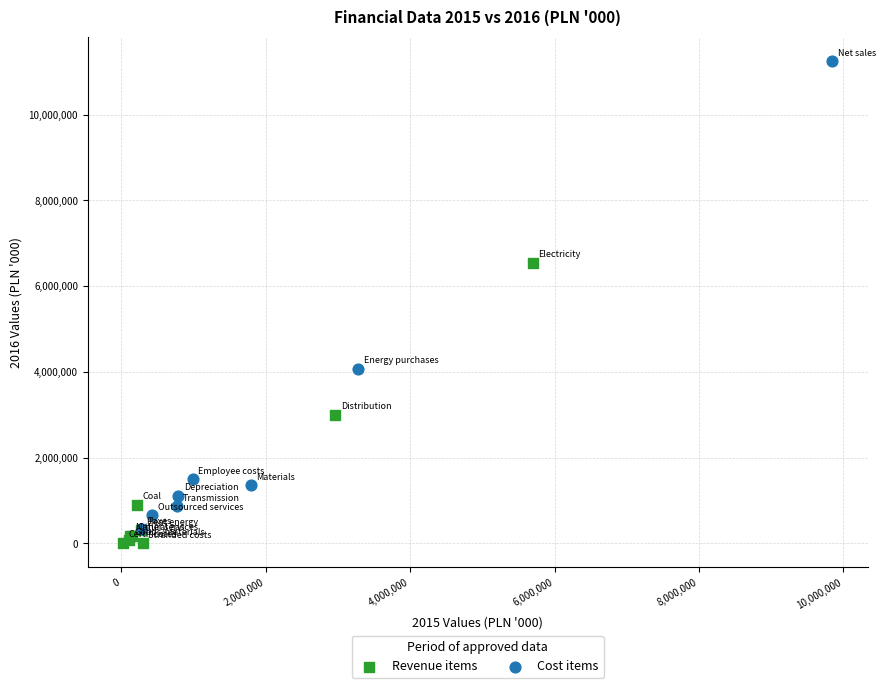

Which series has the widest spread of Y values?

Cost items